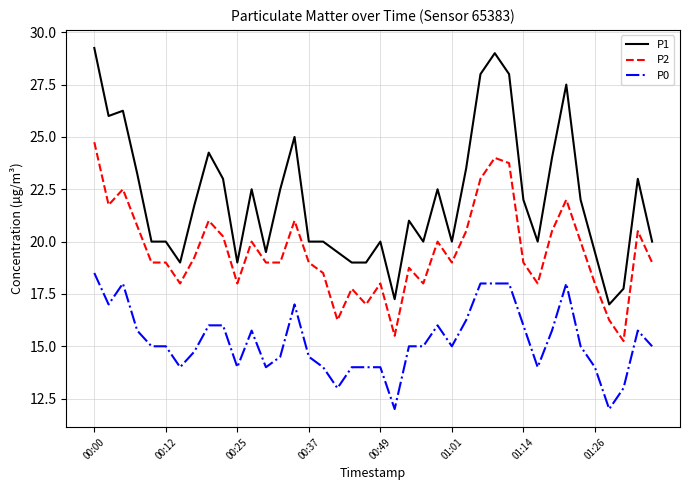

True or false: P1 and P2 cross at least once.

False